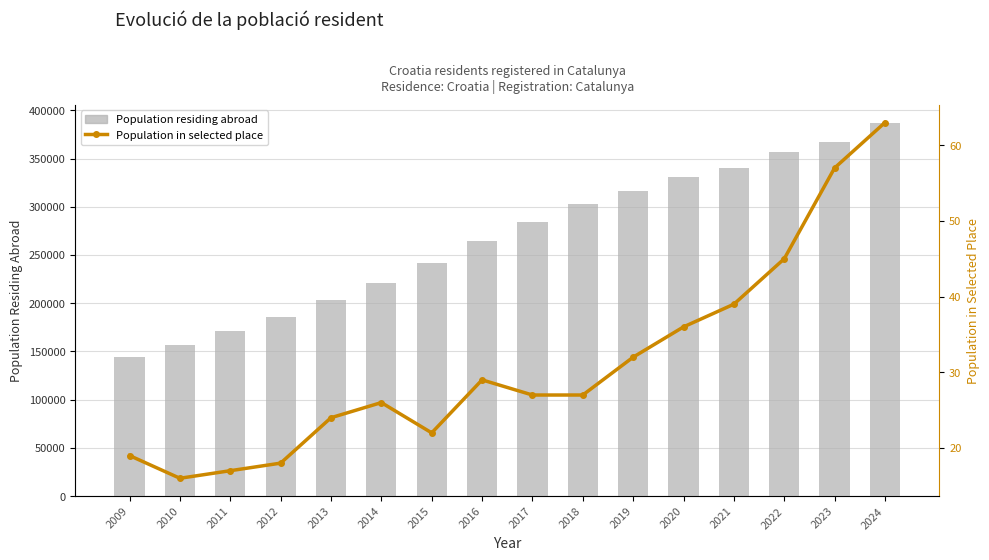

The Population in selected place series shows 38 at 2014. True or false?

False